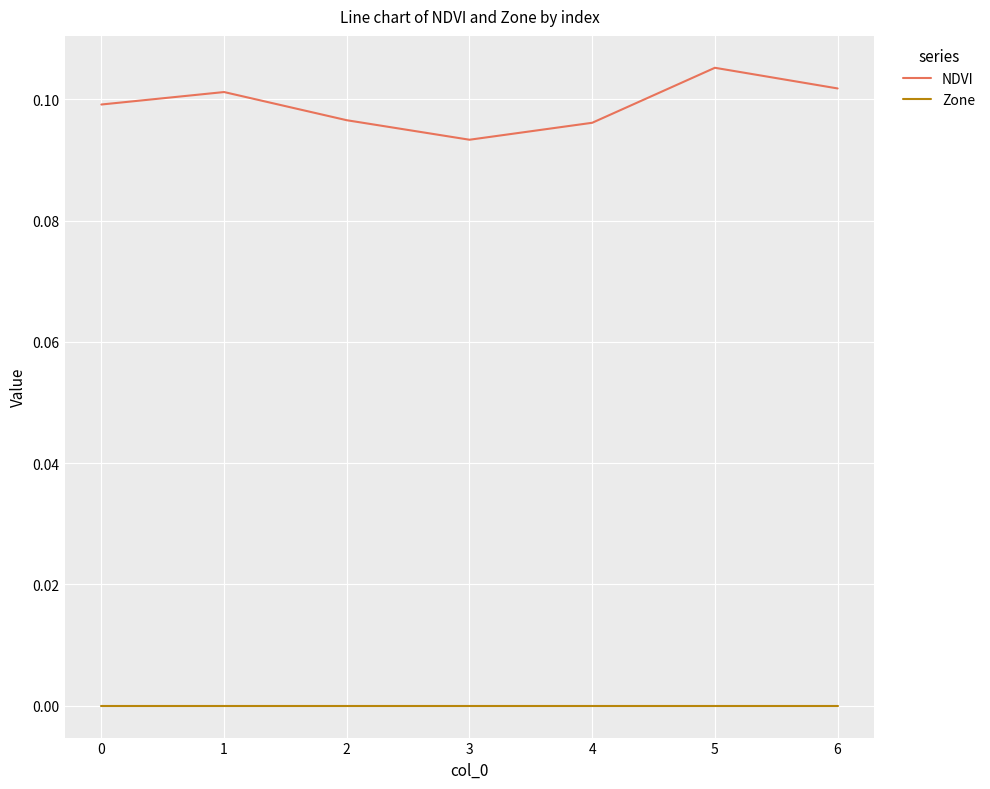

Which series has the largest total across all categories?

NDVI